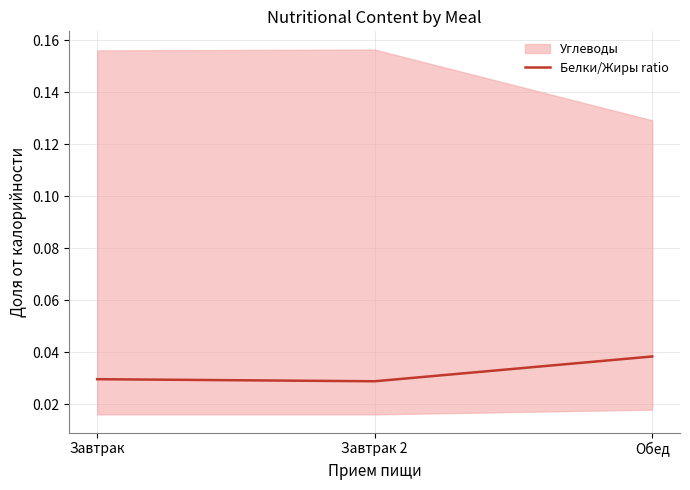

What is the label of the 3rd point from the left?

Обед